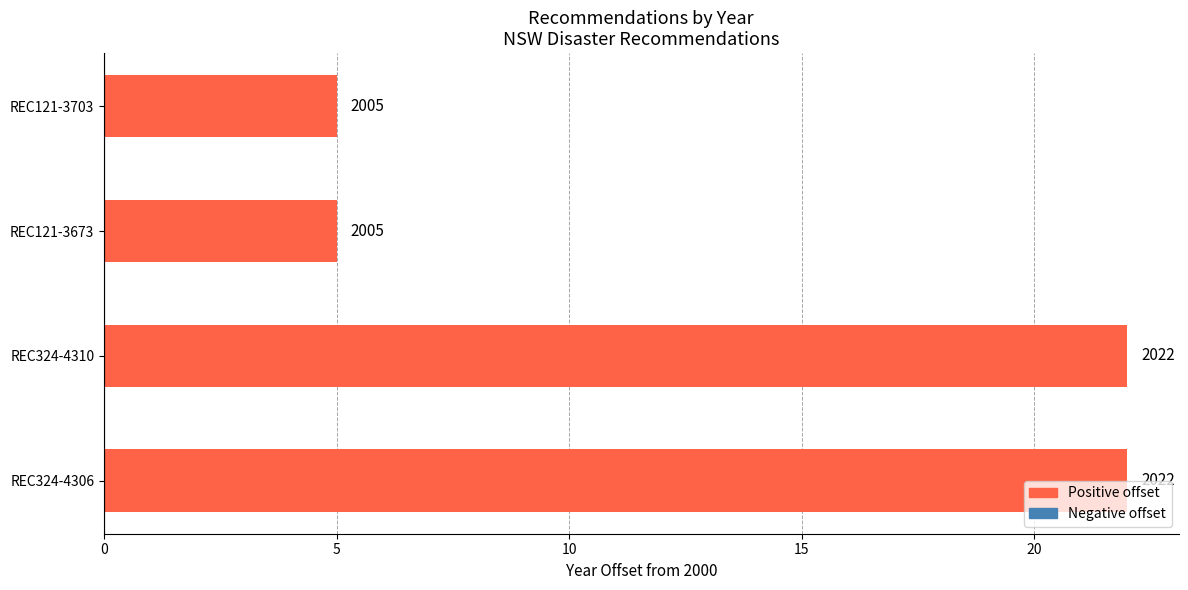

What is the difference between the maximum and minimum values?

17